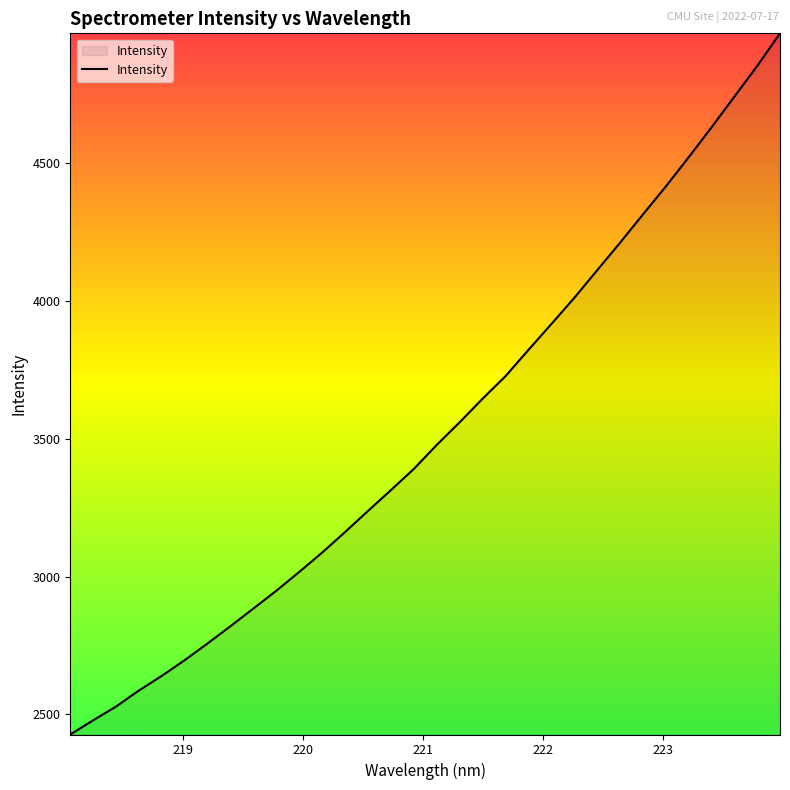

What is the greatest value displayed?

4970.0